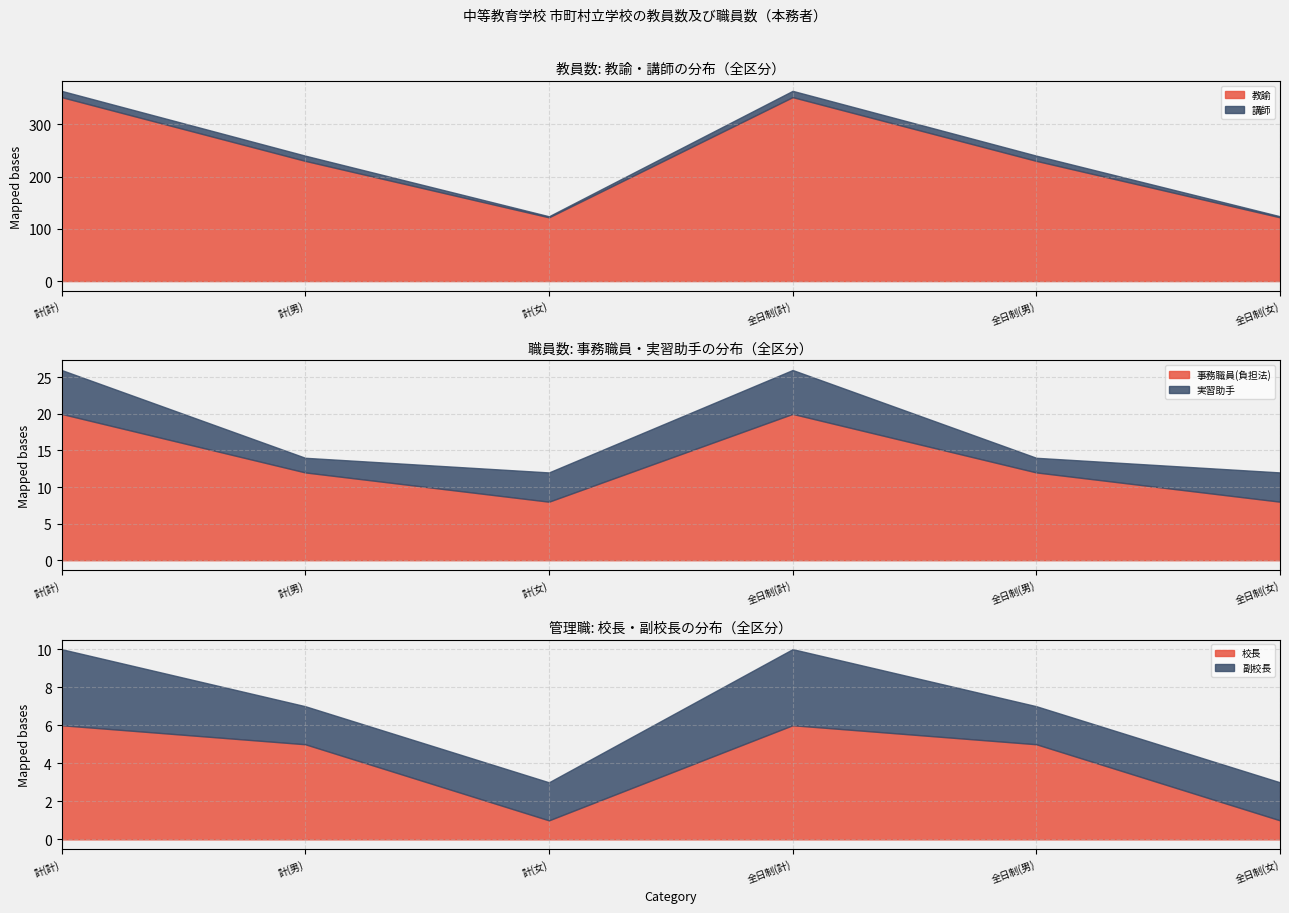

Reading left to right, what are all the values shown in this chart?

教諭: 352	230	122	352	230	122
講師: 12	10	2	12	10	2
事務職員(負担法): 20	12	8	20	12	8
実習助手: 6	2	4	6	2	4
校長: 6	5	1	6	5	1
副校長: 4	2	2	4	2	2